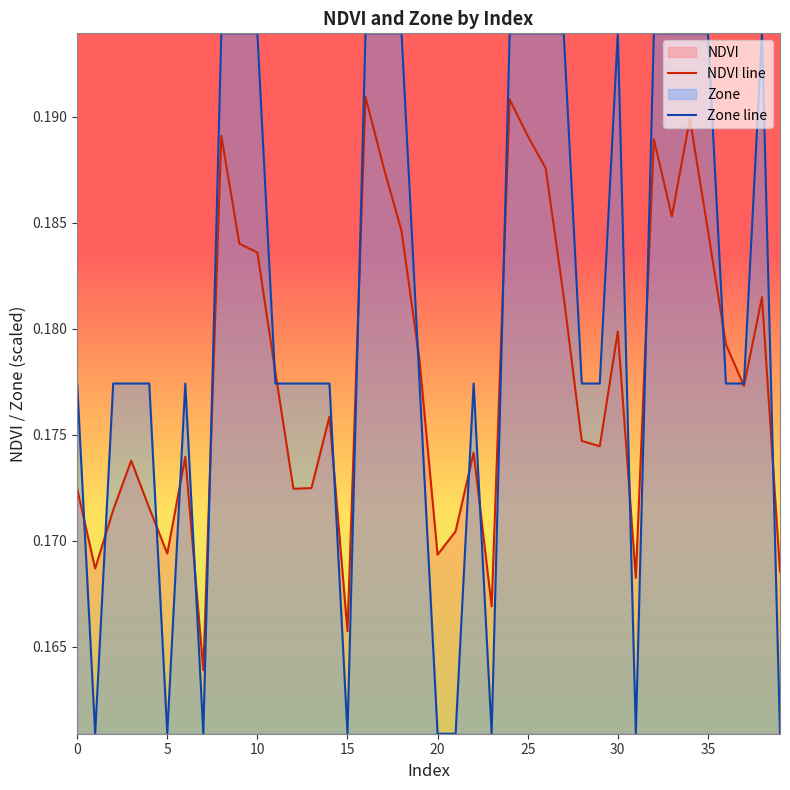

Reading left to right, transcribe all the data shown in this chart.

NDVI: 0=0.2	1=0.2	2=0.2	3=0.2	4=0.2	5=0.2	6=0.2	7=0.2	8=0.2	9=0.2	10=0.2	11=0.2	12=0.2	13=0.2	14=0.2	15=0.2	16=0.2	17=0.2	18=0.2	19=0.2	20=0.2	21=0.2	22=0.2	23=0.2	24=0.2	25=0.2	26=0.2	27=0.2	28=0.2	29=0.2	30=0.2	31=0.2	32=0.2	33=0.2	34=0.2	35=0.2	36=0.2	37=0.2	38=0.2	39=0.2
Zone: 0=0.2	1=0.2	2=0.2	3=0.2	4=0.2	5=0.2	6=0.2	7=0.2	8=0.2	9=0.2	10=0.2	11=0.2	12=0.2	13=0.2	14=0.2	15=0.2	16=0.2	17=0.2	18=0.2	19=0.2	20=0.2	21=0.2	22=0.2	23=0.2	24=0.2	25=0.2	26=0.2	27=0.2	28=0.2	29=0.2	30=0.2	31=0.2	32=0.2	33=0.2	34=0.2	35=0.2	36=0.2	37=0.2	38=0.2	39=0.2